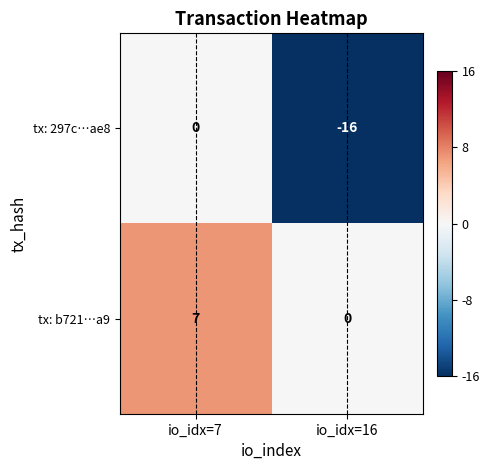

What is the smallest value displayed?

-16